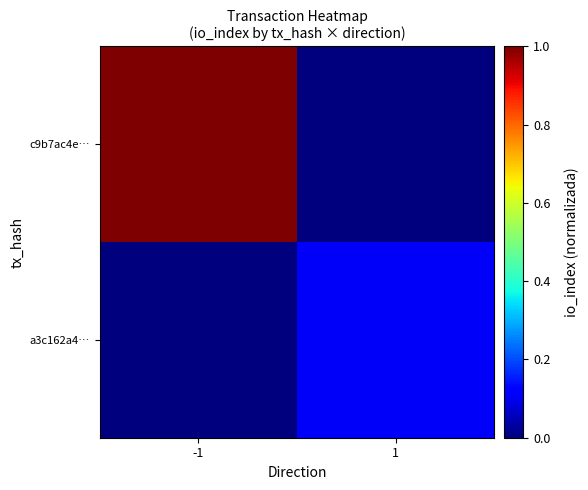

Reading left to right, what are all the values shown in this chart?

c9b7ac4e…: -1=1.0	1=0.0
a3c162a4…: -1=0.0	1=0.1